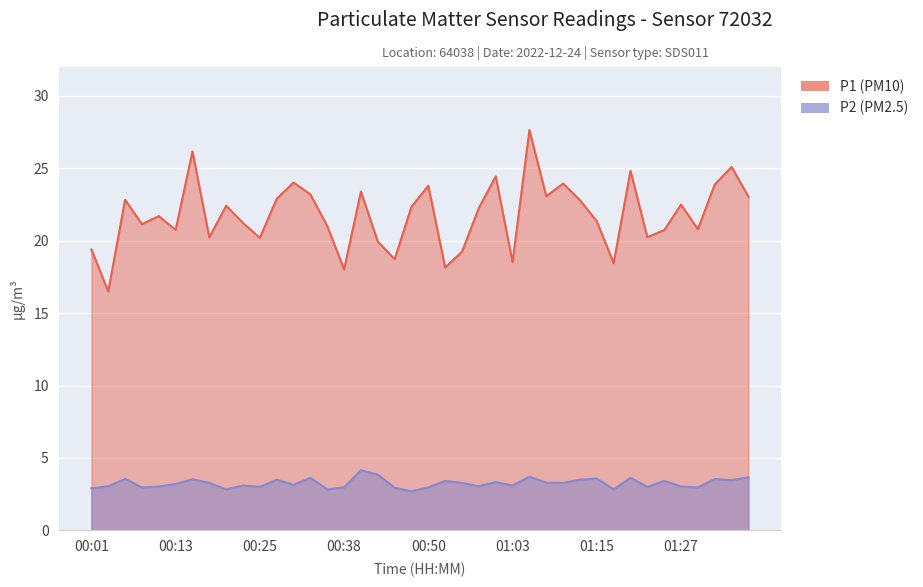

Which series has the largest total across all categories?

P1